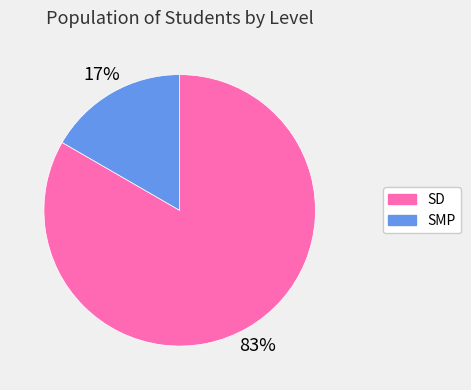

What is the ratio of the value at SMP to the value at SD?

0.2